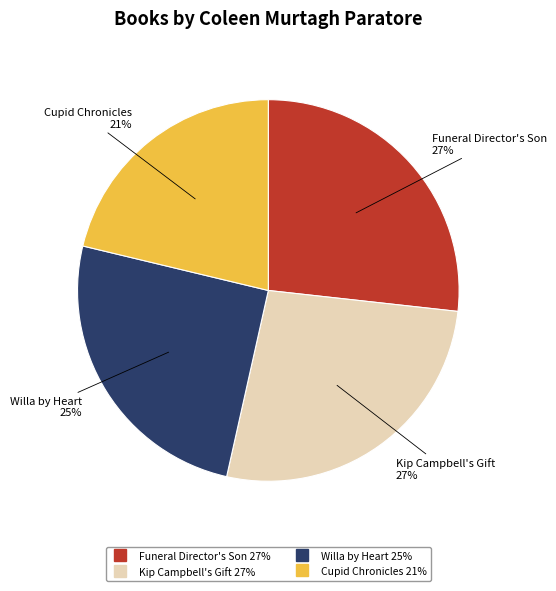

The Kip Campbell's Gift slice represents 27% of the pie. True or false?

True